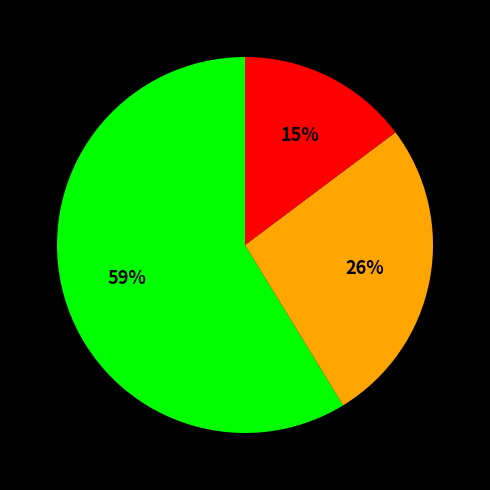

To the nearest percent, what is the average slice percentage?

33%